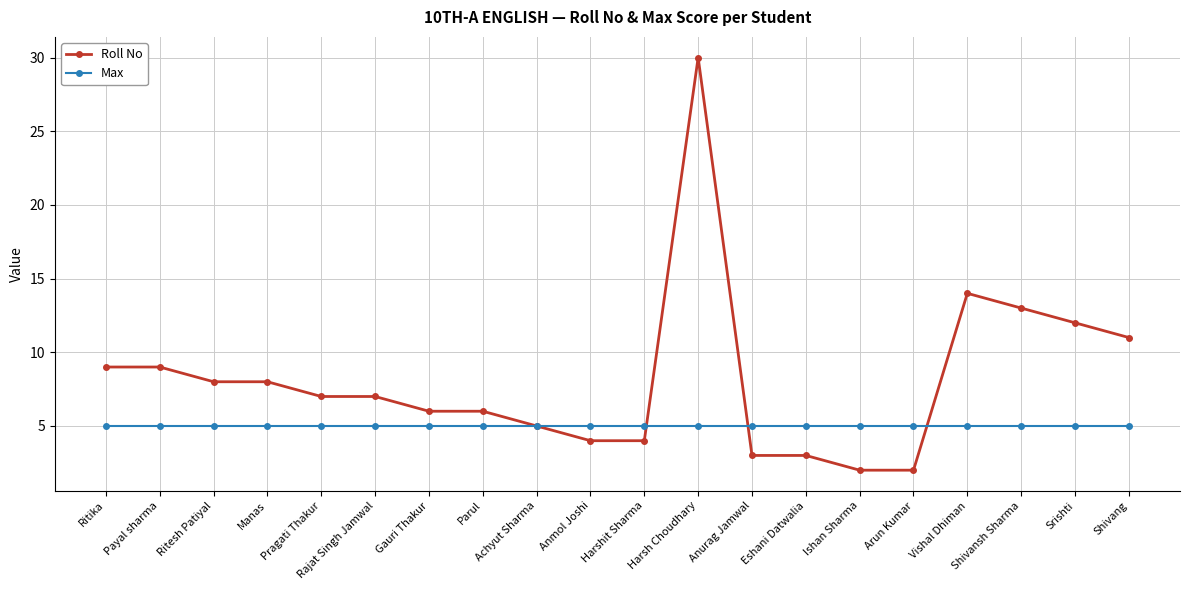

What is the approximate value of Max at Rajat Singh Jamwal?

5